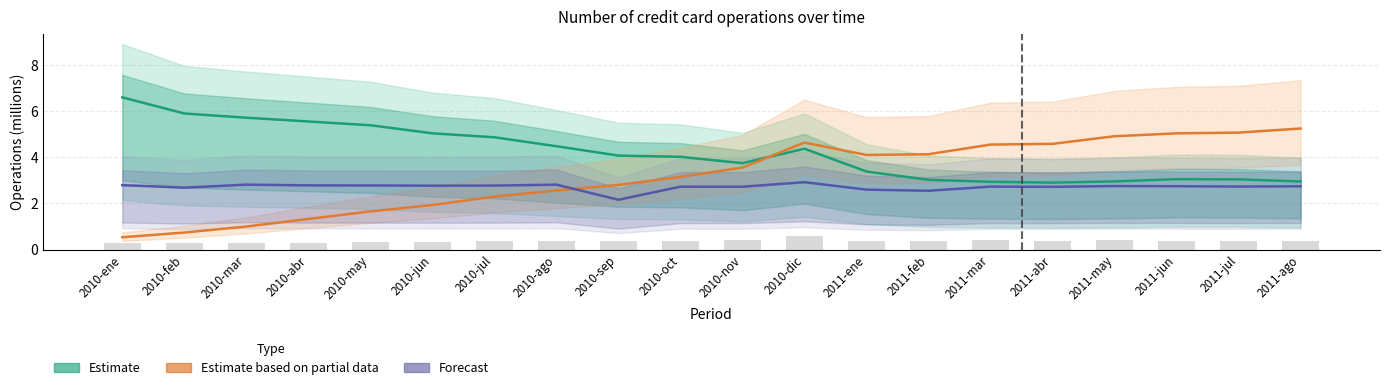

What position from the right is 2010-nov?

10